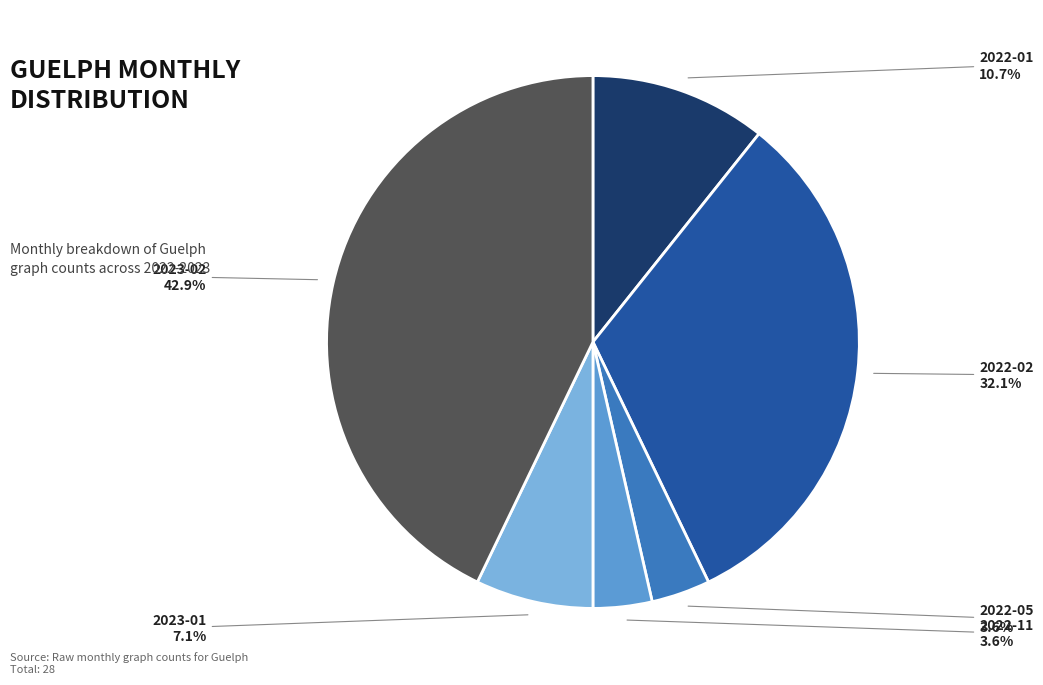

Is there a majority slice in this chart?

No